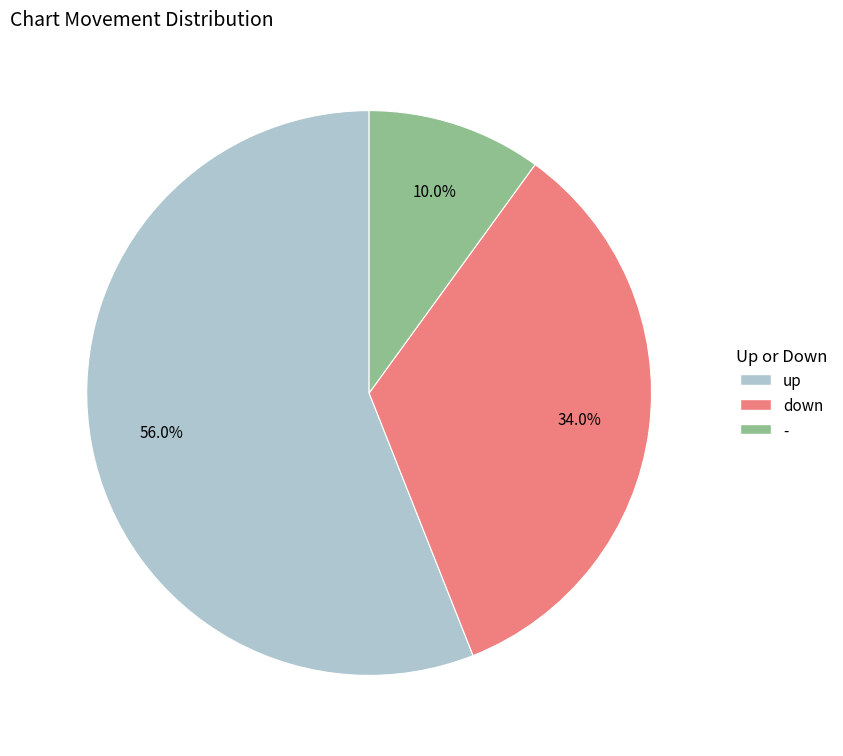

Which slice is the largest?

up